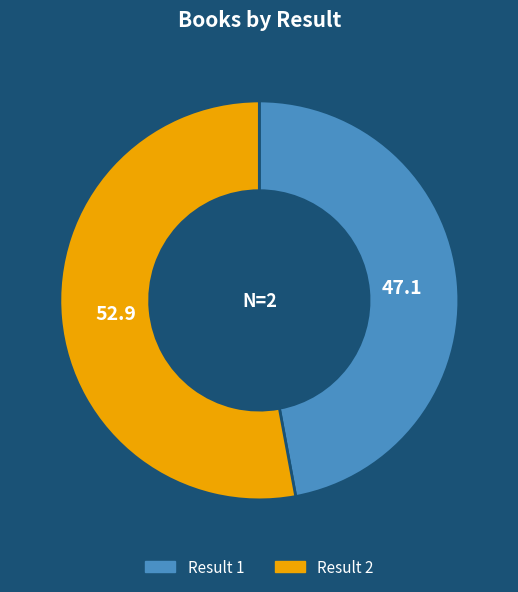

What is the majority slice?

Result 2